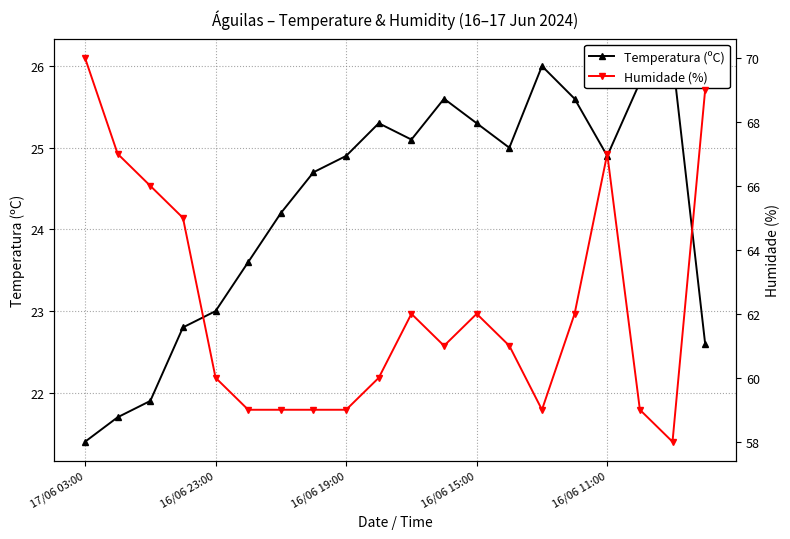

How many values in the Humidade (%) series are below 61?

9